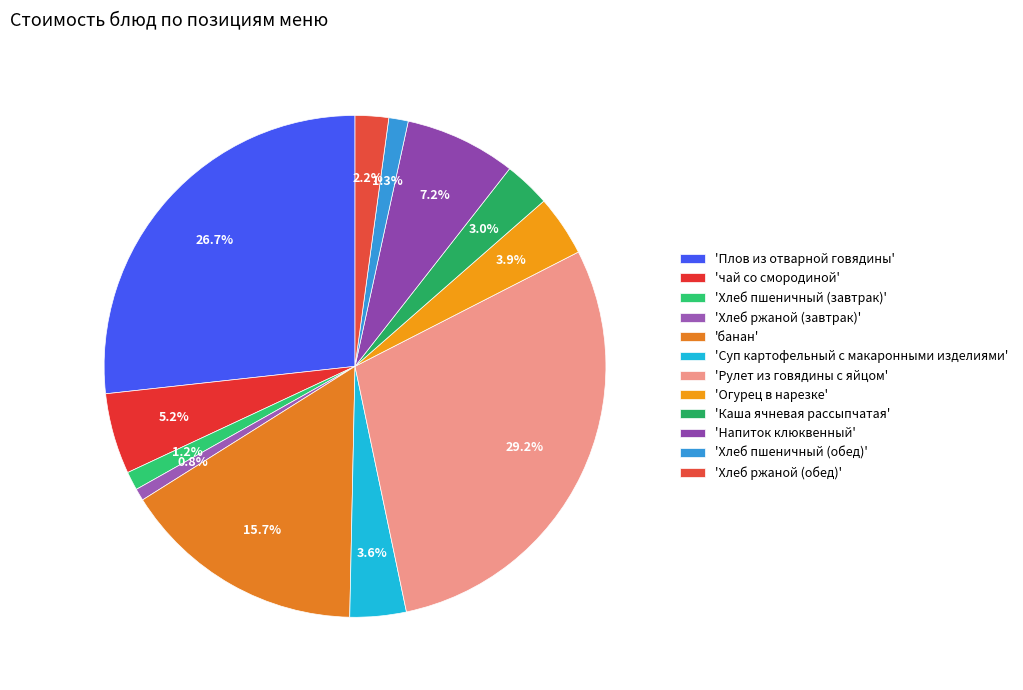

Which slice is the smallest?

Хлеб ржаной (завтрак)